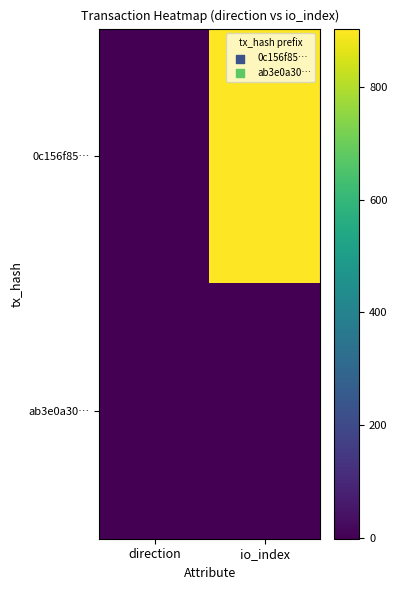

Reading left to right, transcribe all the data shown in this chart.

0c156f85…: direction=-1	io_index=903
ab3e0a30…: direction=1	io_index=2